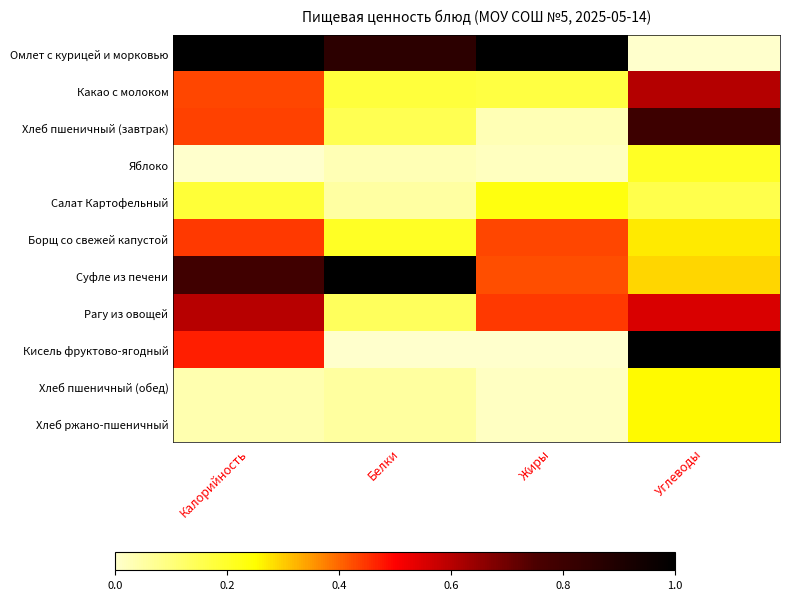

Reading right to left, list all the values displayed in this chart.

Омлет с курицей и морковью: Углеводы=0.0	Жиры=1.0	Белки=0.9	Калорийность=1.0
Какао с молоком: Углеводы=0.6	Жиры=0.2	Белки=0.2	Калорийность=0.4
Хлеб пшеничный (завтрак): Углеводы=0.8	Жиры=0.0	Белки=0.2	Калорийность=0.4
Яблоко: Углеводы=0.2	Жиры=0.0	Белки=0.0	Калорийность=0.0
Салат Картофельный: Углеводы=0.2	Жиры=0.2	Белки=0.1	Калорийность=0.2
Борщ со свежей капустой: Углеводы=0.3	Жиры=0.4	Белки=0.2	Калорийность=0.4
Суфле из печени: Углеводы=0.3	Жиры=0.4	Белки=1.0	Калорийность=0.8
Рагу из овощей: Углеводы=0.6	Жиры=0.4	Белки=0.1	Калорийность=0.6
Кисель фруктово-ягодный: Углеводы=1.0	Жиры=0.0	Белки=0.0	Калорийность=0.5
Хлеб пшеничный (обед): Углеводы=0.3	Жиры=0.0	Белки=0.1	Калорийность=0.0
Хлеб ржано-пшеничный: Углеводы=0.3	Жиры=0.0	Белки=0.1	Калорийность=0.0